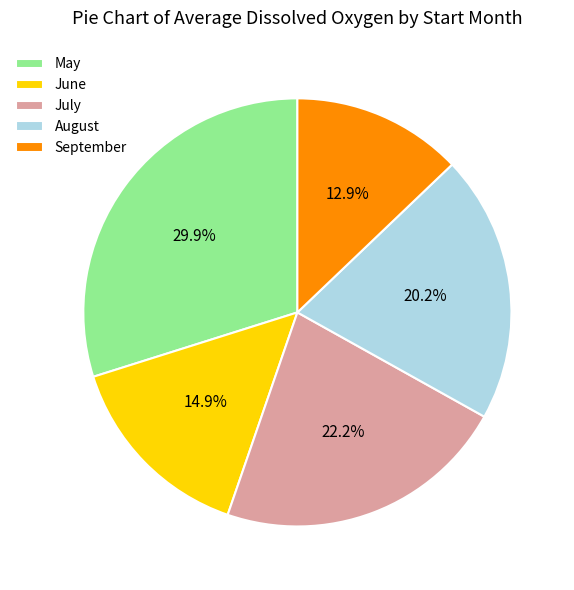

Which slice is the largest?

May